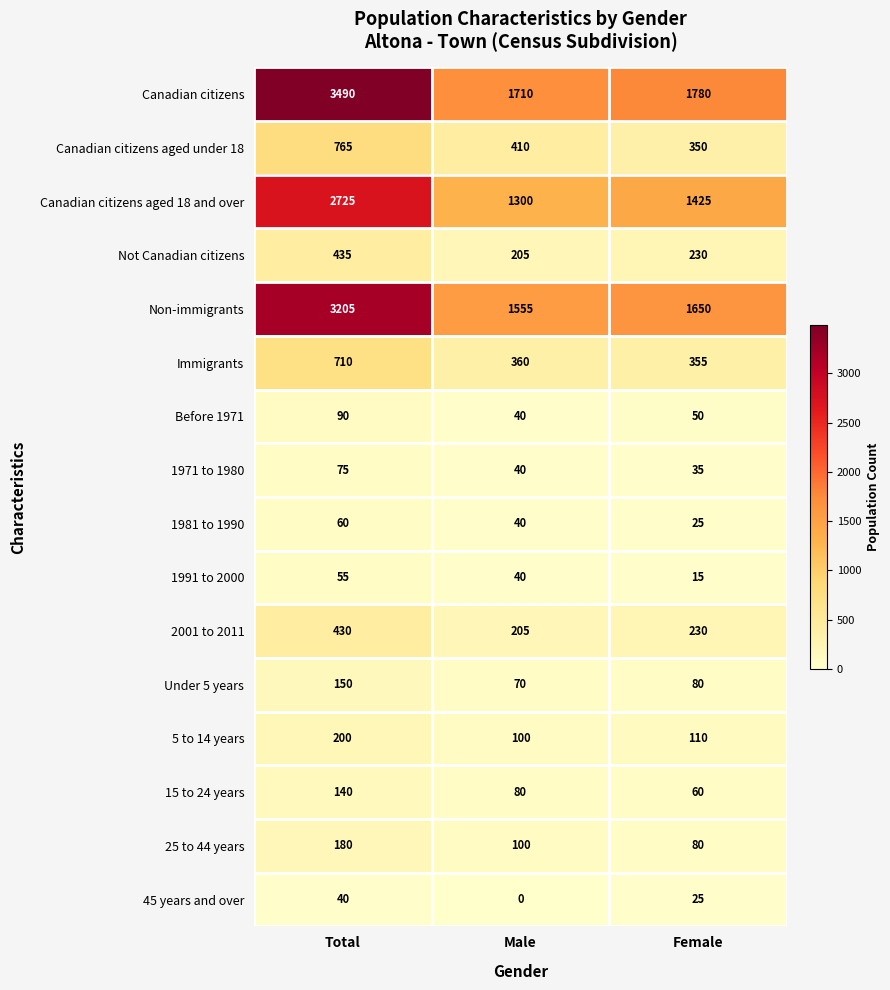

At which label does Not Canadian citizens reach its peak?

Total